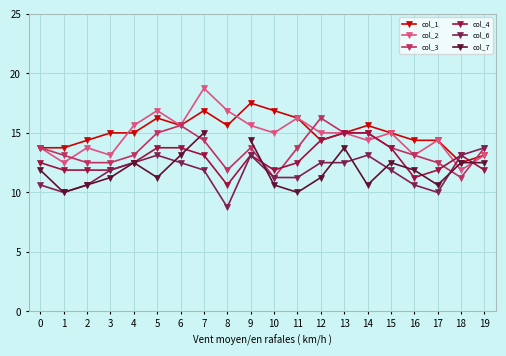

How many interior local peaks does the col_2 series have?

6